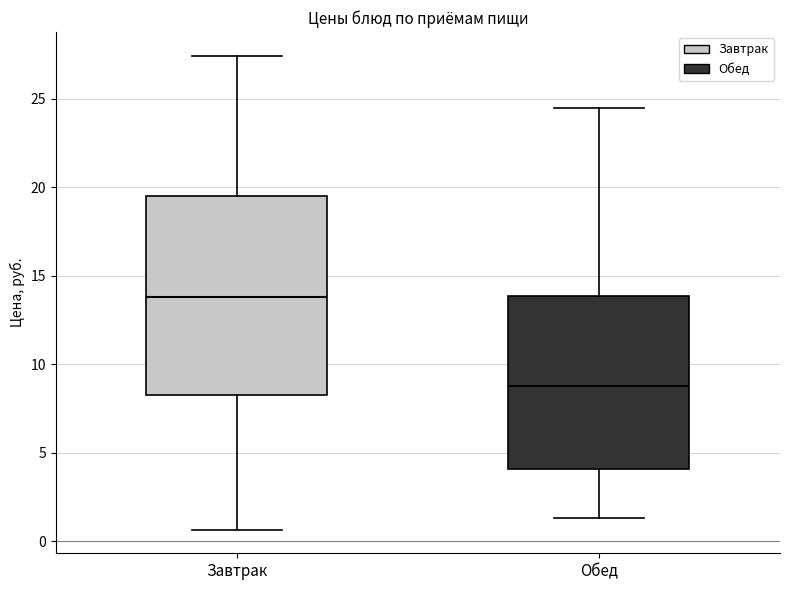

Reading left to right, transcribe this box plot: for each box, give where its median line is, the range the box spans, and where its two whiskers end, as read against the y-axis. The values are not printed on the chart, so give them approximately, as read against the axis.

Завтрак: median 14.0, box 8.5 to 19.5, whiskers 0.5 to 27.5
Обед: median 9.0, box 4.0 to 14.0, whiskers 1.5 to 24.5